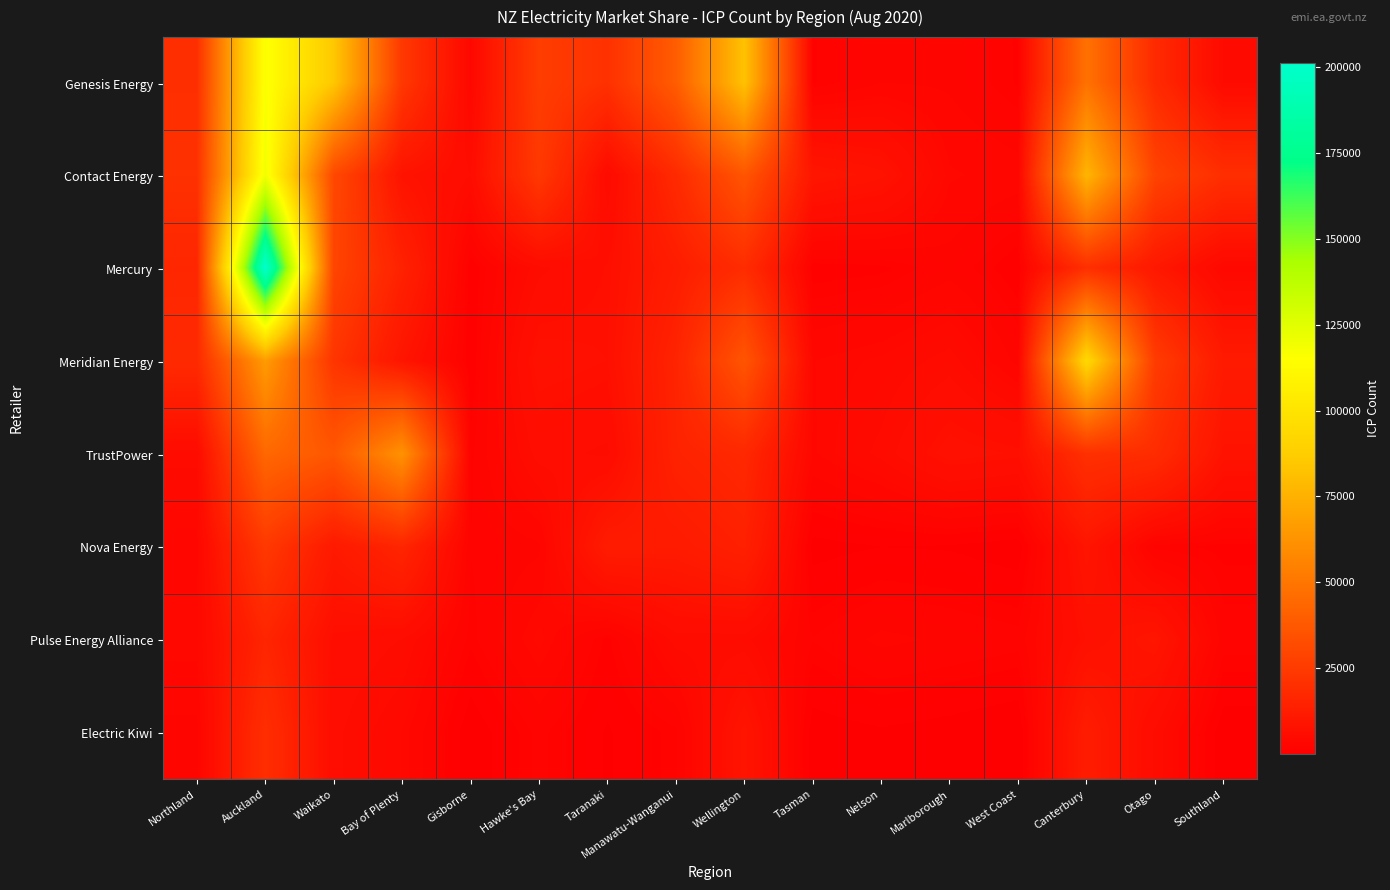

Reading left to right, list all the values displayed in this chart.

Genesis Energy: Northland=19977	Auckland=116540	Waikato=84676	Bay of Plenty=23755	Gisborne=3459	Hawke's Bay=26222	Taranaki=20872	Manawatu-Wanganui=39250	Wellington=82315	Tasman=1535	Nelson=2747	Marlborough=2645	West Coast=1541	Canterbury=48173	Otago=18012	Southland=4609
Contact Energy: Northland=20921	Auckland=119446	Waikato=30582	Bay of Plenty=8314	Gisborne=5553	Hawke's Bay=24127	Taranaki=4711	Manawatu-Wanganui=18025	Wellington=36090	Tasman=9562	Nelson=8188	Marlborough=3696	West Coast=3204	Canterbury=76959	Otago=28501	Southland=19818
Mercury: Northland=16448	Auckland=201257	Waikato=29048	Bay of Plenty=14510	Gisborne=1087	Hawke's Bay=5273	Taranaki=6809	Manawatu-Wanganui=12383	Wellington=18879	Tasman=1209	Nelson=1458	Marlborough=2448	West Coast=1149	Canterbury=20043	Otago=10325	Southland=3677
Meridian Energy: Northland=18056	Auckland=65897	Waikato=22415	Bay of Plenty=9057	Gisborne=1064	Hawke's Bay=7699	Taranaki=7112	Manawatu-Wanganui=15312	Wellington=36078	Tasman=3567	Nelson=4117	Marlborough=5128	West Coast=2527	Canterbury=93591	Otago=25472	Southland=11264
TrustPower: Northland=5044	Auckland=43986	Waikato=36945	Bay of Plenty=61931	Gisborne=1831	Hawke's Bay=5960	Taranaki=5338	Manawatu-Wanganui=14806	Wellington=17117	Tasman=3493	Nelson=5005	Marlborough=7641	West Coast=7007	Canterbury=20536	Otago=18959	Southland=8404
Nova Energy: Northland=3263	Auckland=24154	Waikato=10922	Bay of Plenty=15953	Gisborne=2049	Hawke's Bay=2631	Taranaki=11866	Manawatu-Wanganui=11531	Wellington=14009	Tasman=518	Nelson=824	Marlborough=744	West Coast=306	Canterbury=9153	Otago=1791	Southland=1437
Pulse Energy Alliance: Northland=3900	Auckland=15811	Waikato=6435	Bay of Plenty=5516	Gisborne=1780	Hawke's Bay=4186	Taranaki=1456	Manawatu-Wanganui=5092	Wellington=5021	Tasman=2041	Nelson=3014	Marlborough=2656	West Coast=2306	Canterbury=7195	Otago=9337	Southland=2366
Electric Kiwi: Northland=2541	Auckland=19674	Waikato=5812	Bay of Plenty=3945	Gisborne=225	Hawke's Bay=2207	Taranaki=748	Manawatu-Wanganui=1857	Wellington=9087	Tasman=402	Nelson=710	Marlborough=434	West Coast=48	Canterbury=12116	Otago=5352	Southland=233